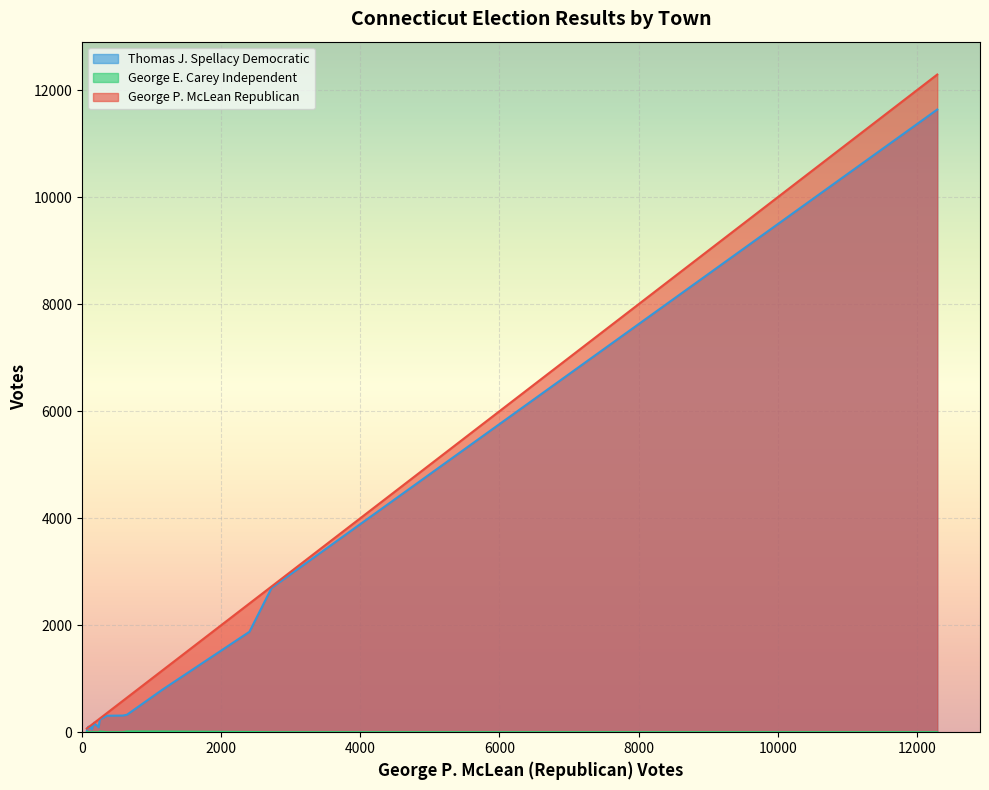

True or false: Thomas J. Spellacy Democratic and George E. Carey Independent intersect in this chart.

False